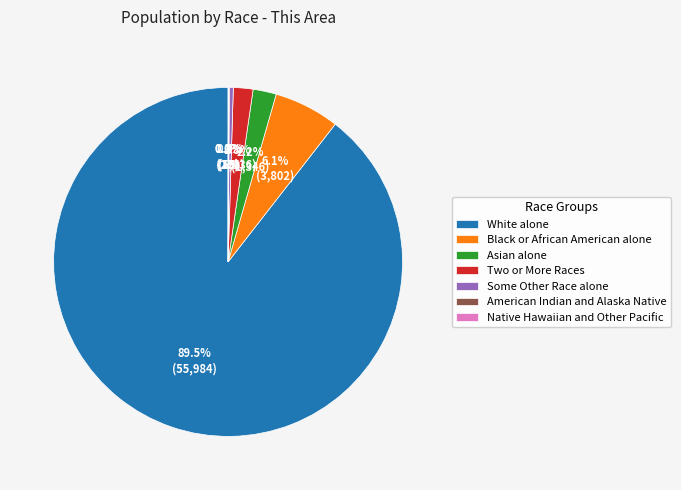

How much of the chart is everything except Some Other Race alone?

99.6%